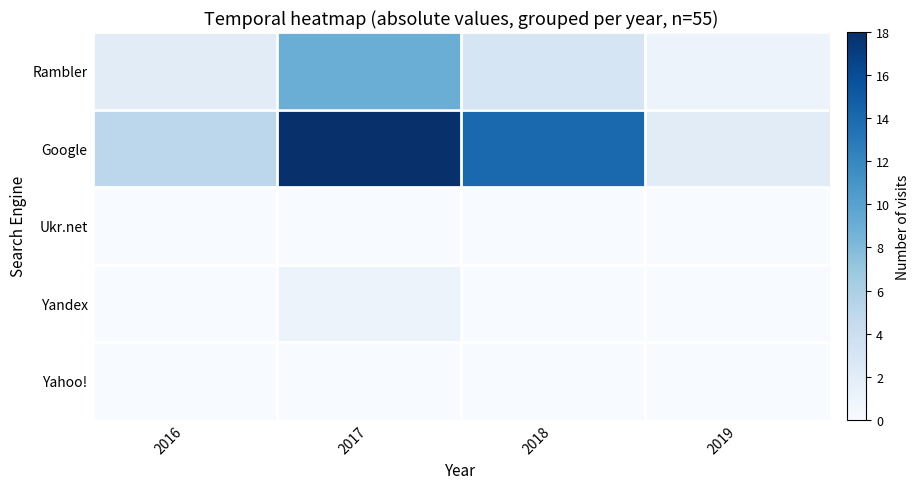

How many series are shown in this chart?

5